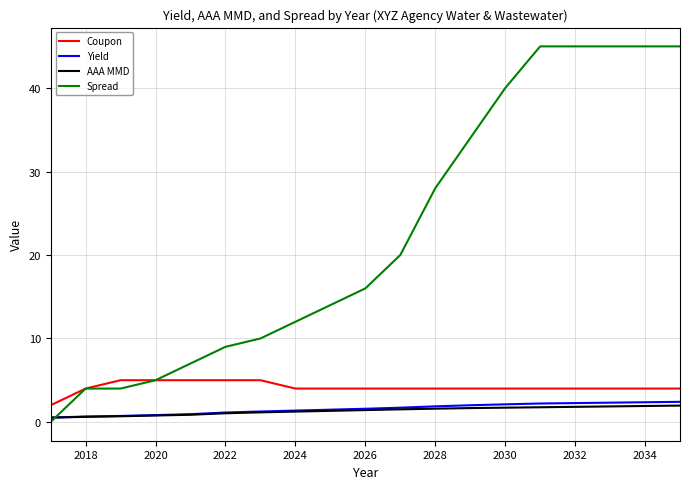

Which series has the largest total across all categories?

Spread